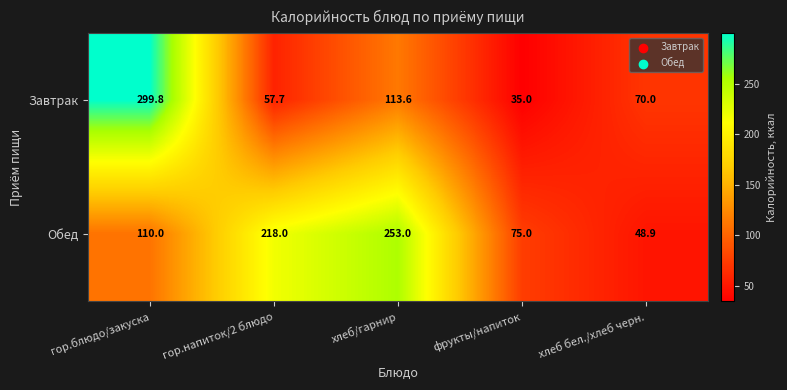

Where does the Завтрак series first go above 70?

гор.блюдо/закуска